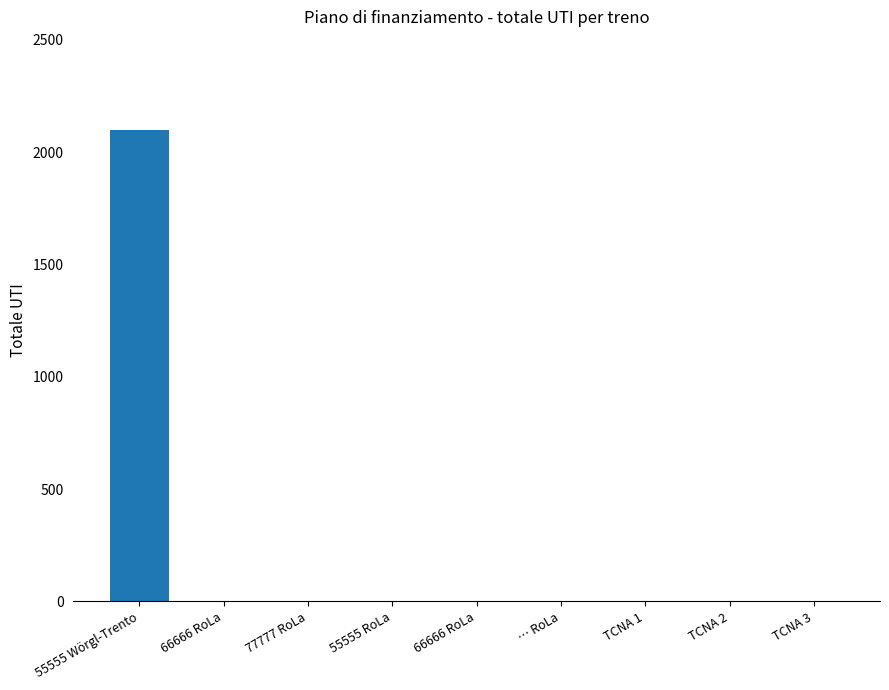

At which category does the chart reach its minimum across all series?

66666 RoLa